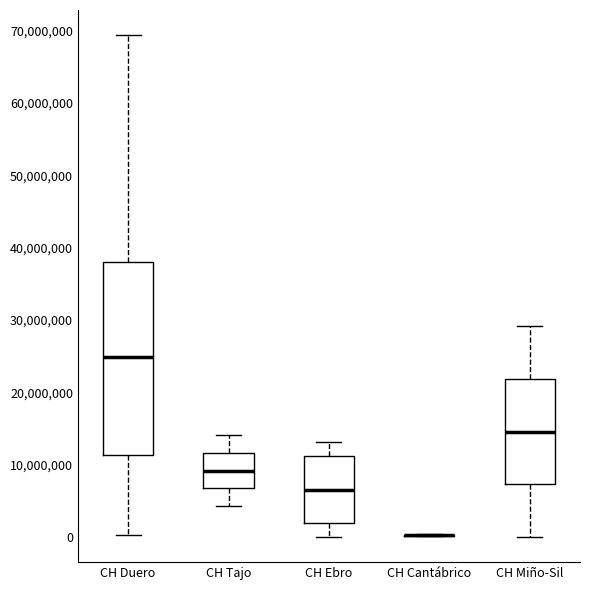

Reading left to right, transcribe this box plot: for each box, give where its median line is, the range the box spans, and where its two whiskers end, as read against the y-axis. The values are not printed on the chart, so give them approximately, as read against the axis.

CH Duero: median 25000000, box 11000000 to 38000000, whiskers 0 to 69000000
CH Tajo: median 9000000, box 7000000 to 12000000, whiskers 4000000 to 14000000
CH Ebro: median 7000000, box 2000000 to 11000000, whiskers 0 to 13000000
CH Cantábrico: box collapsed to a line at 0, whiskers 0 to 0
CH Miño-Sil: median 15000000, box 7000000 to 22000000, whiskers 0 to 29000000